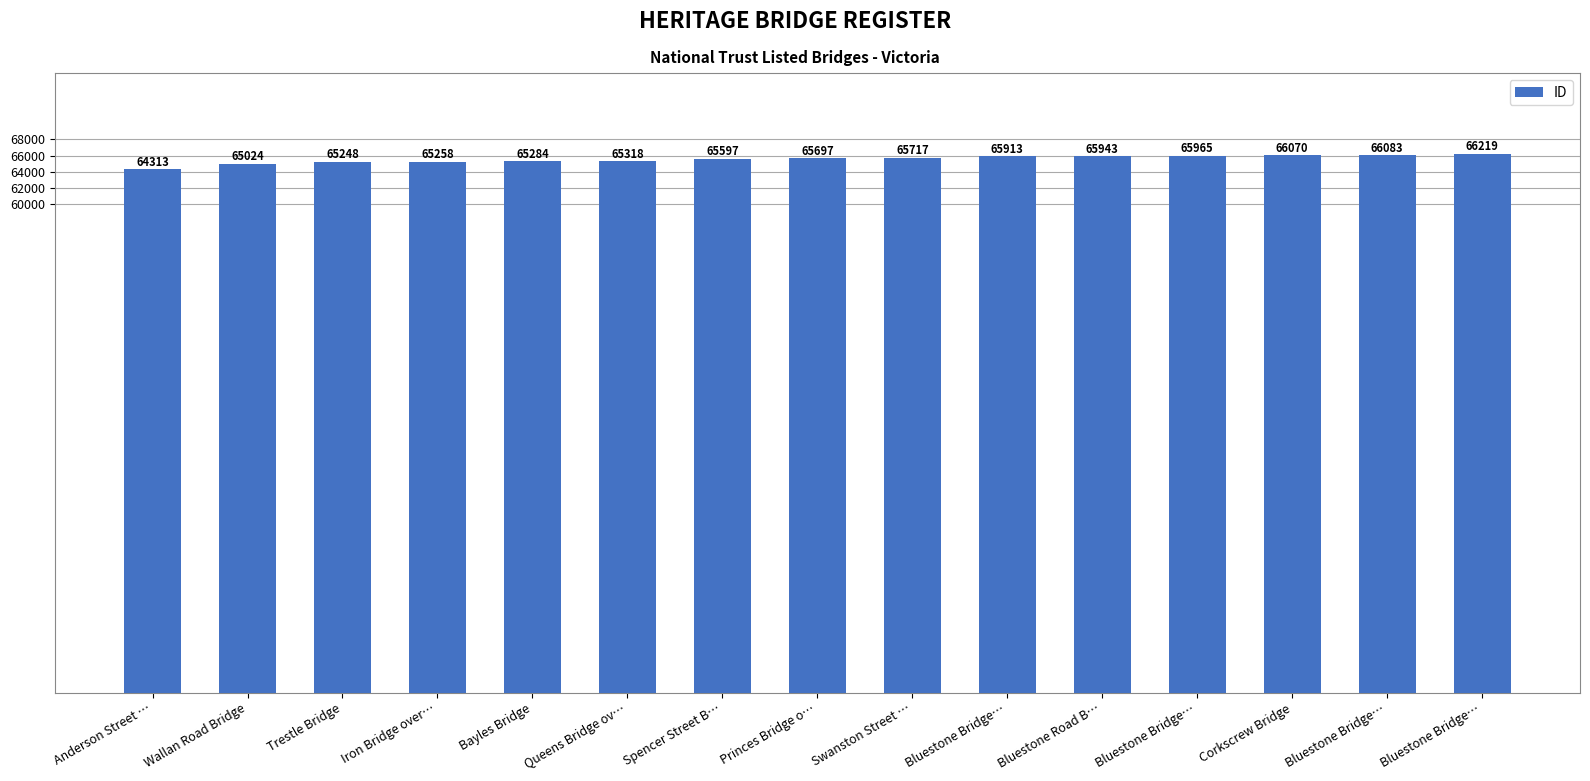

How many values are below 65697?

7